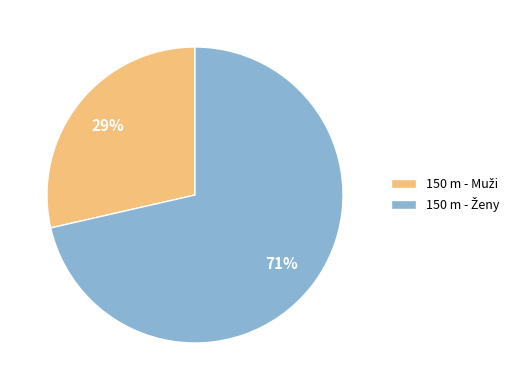

Is there a majority slice in this chart?

Yes